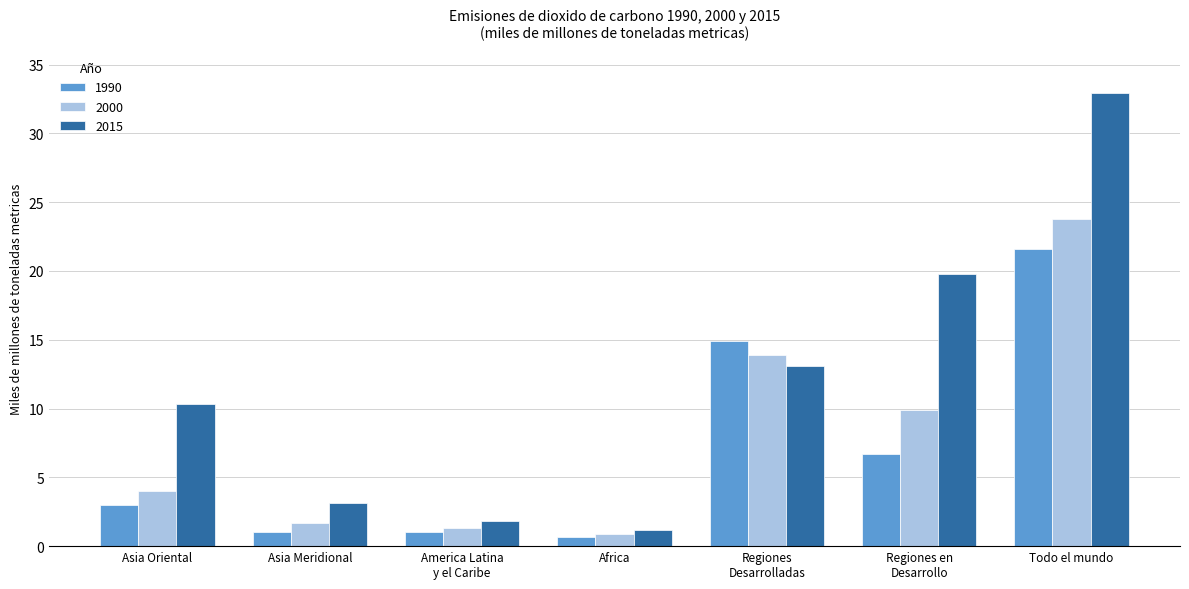

How many values in the 2000 series are below 4?

3